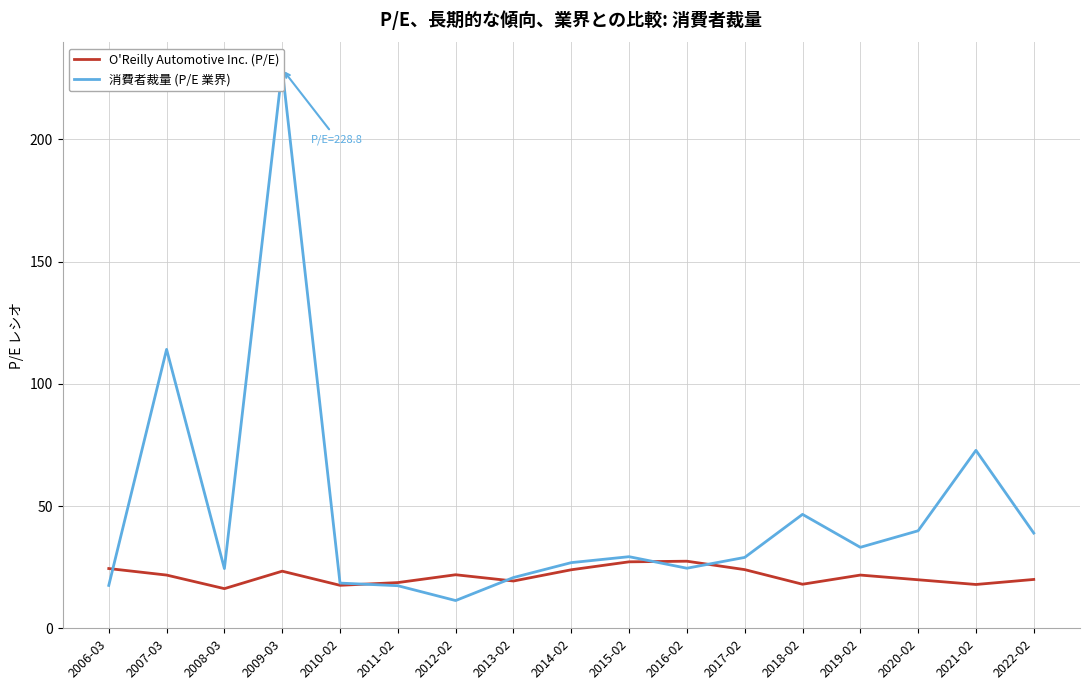

After their last crossing, which series has the higher values: O'Reilly Automotive Inc. (P/E) or 消費者裁量 (P/E 業界)?

消費者裁量 (P/E 業界)